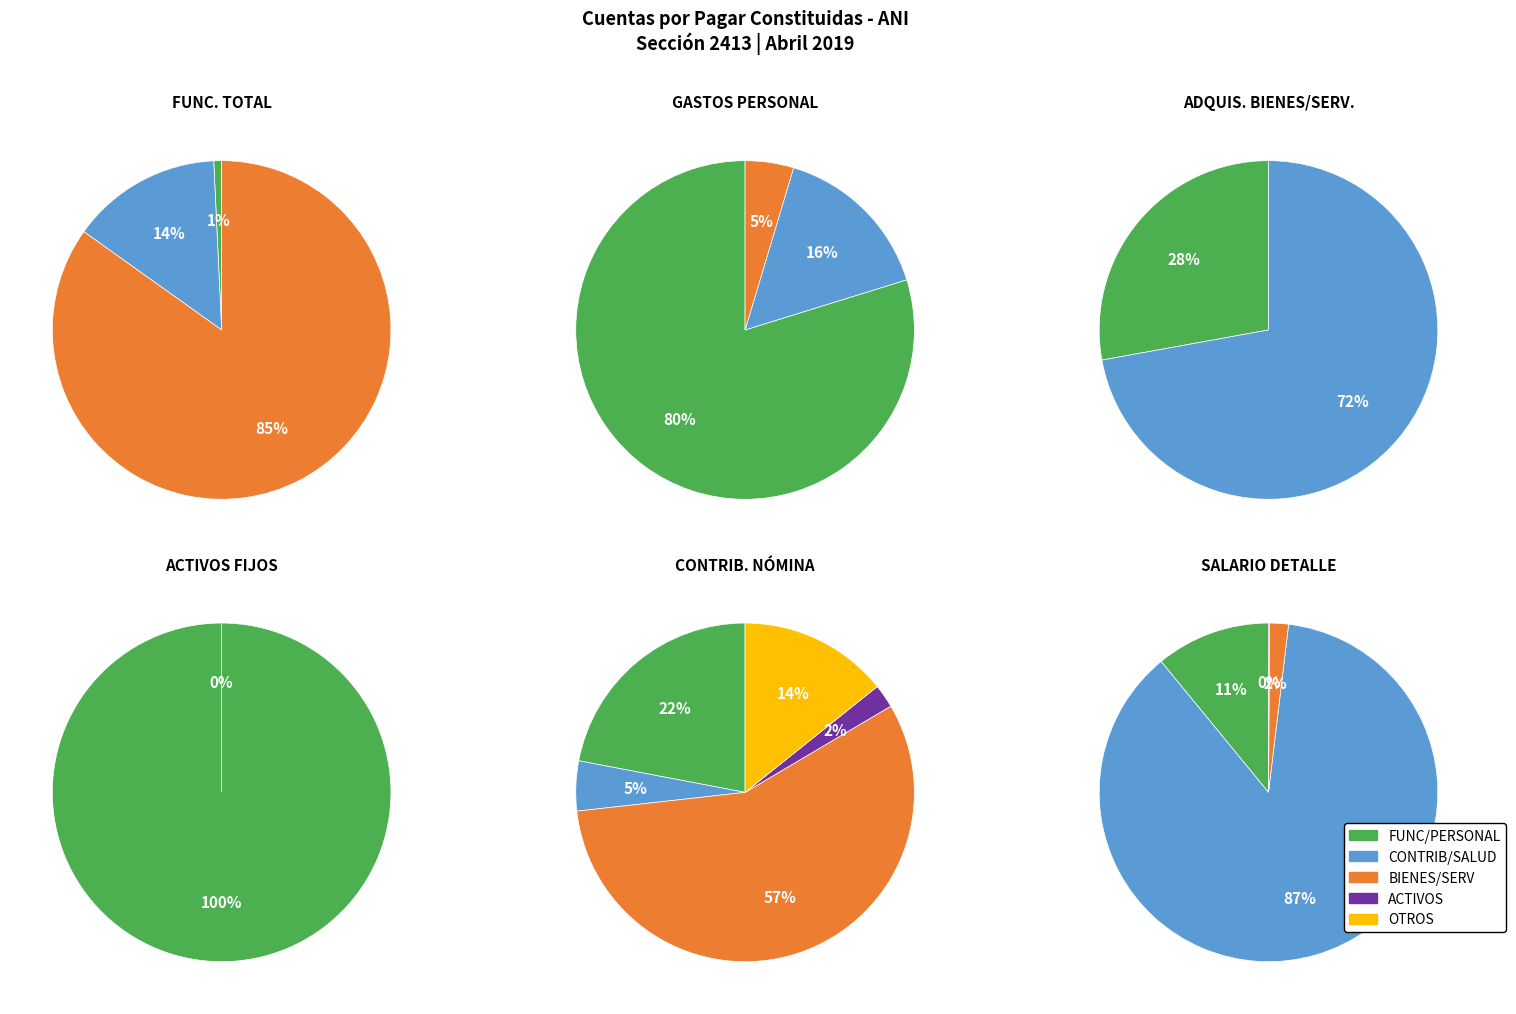

The GASTOS DE PERSONAL slice represents 1% of the pie. True or false?

True